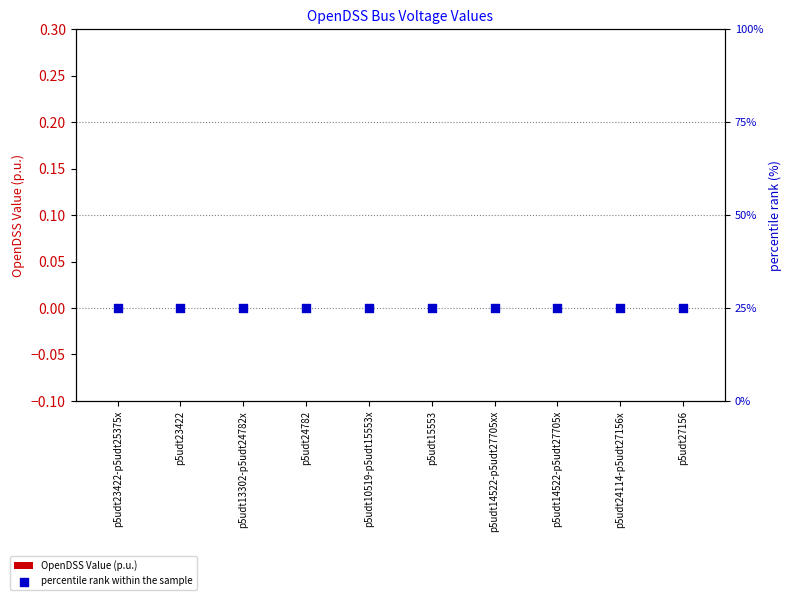

Which series reaches the minimum Y coordinate?

OpenDSS Value (p.u.)